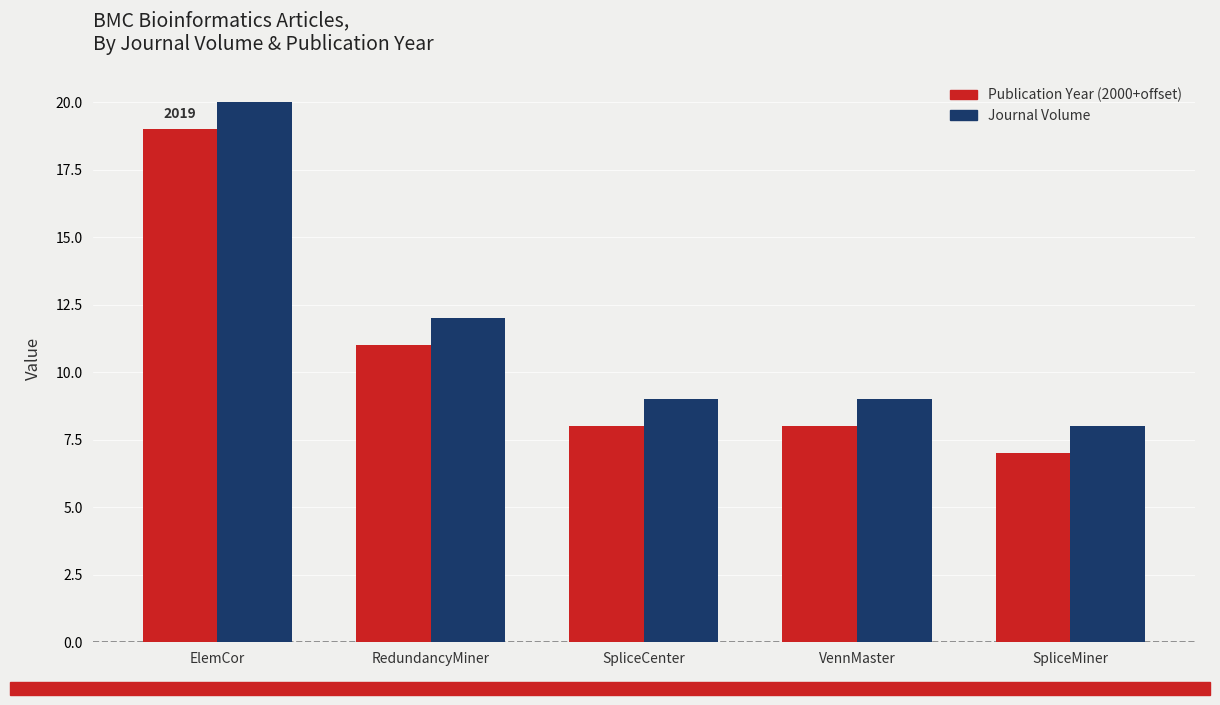

At which category is the sum across all series the highest?

ElemCor